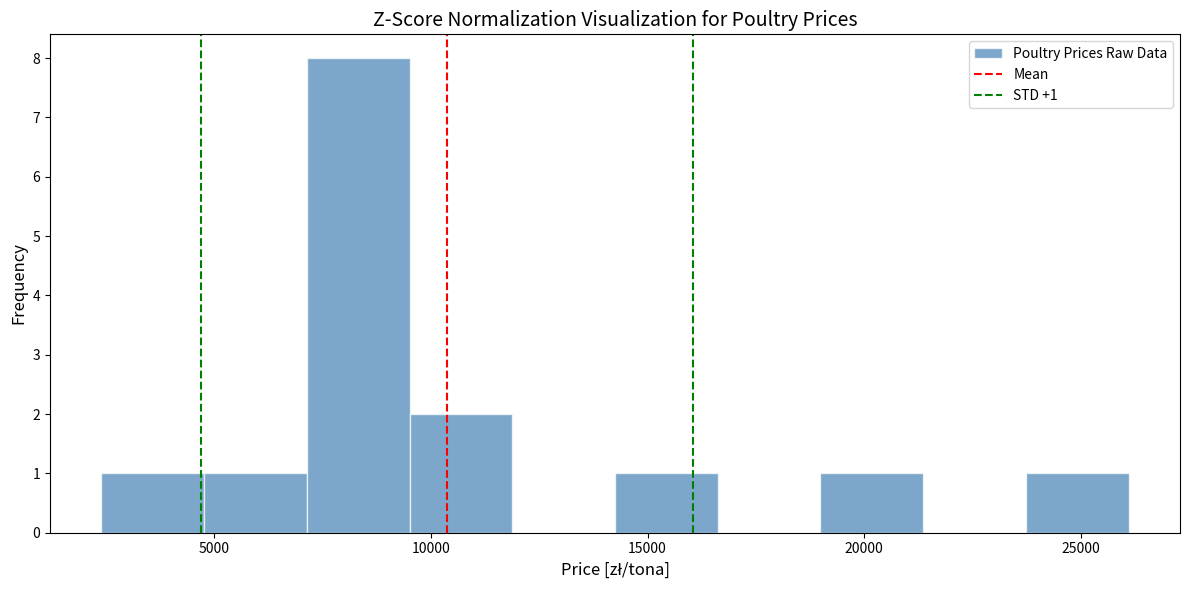

Over which range of the x-axis is the bar tallest?

7000 to 9500